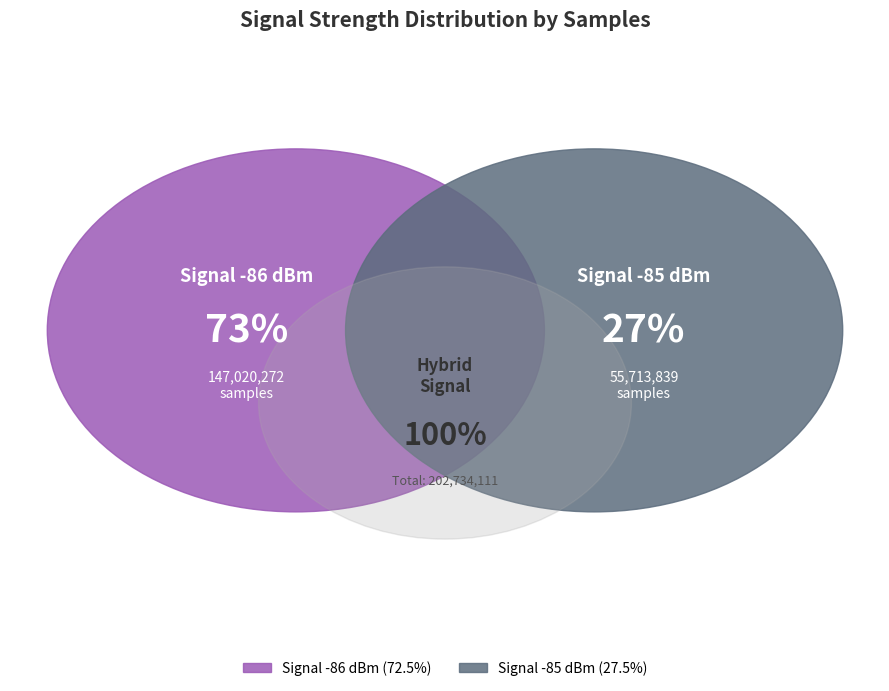

Does 3 represent more than half of the total?

No